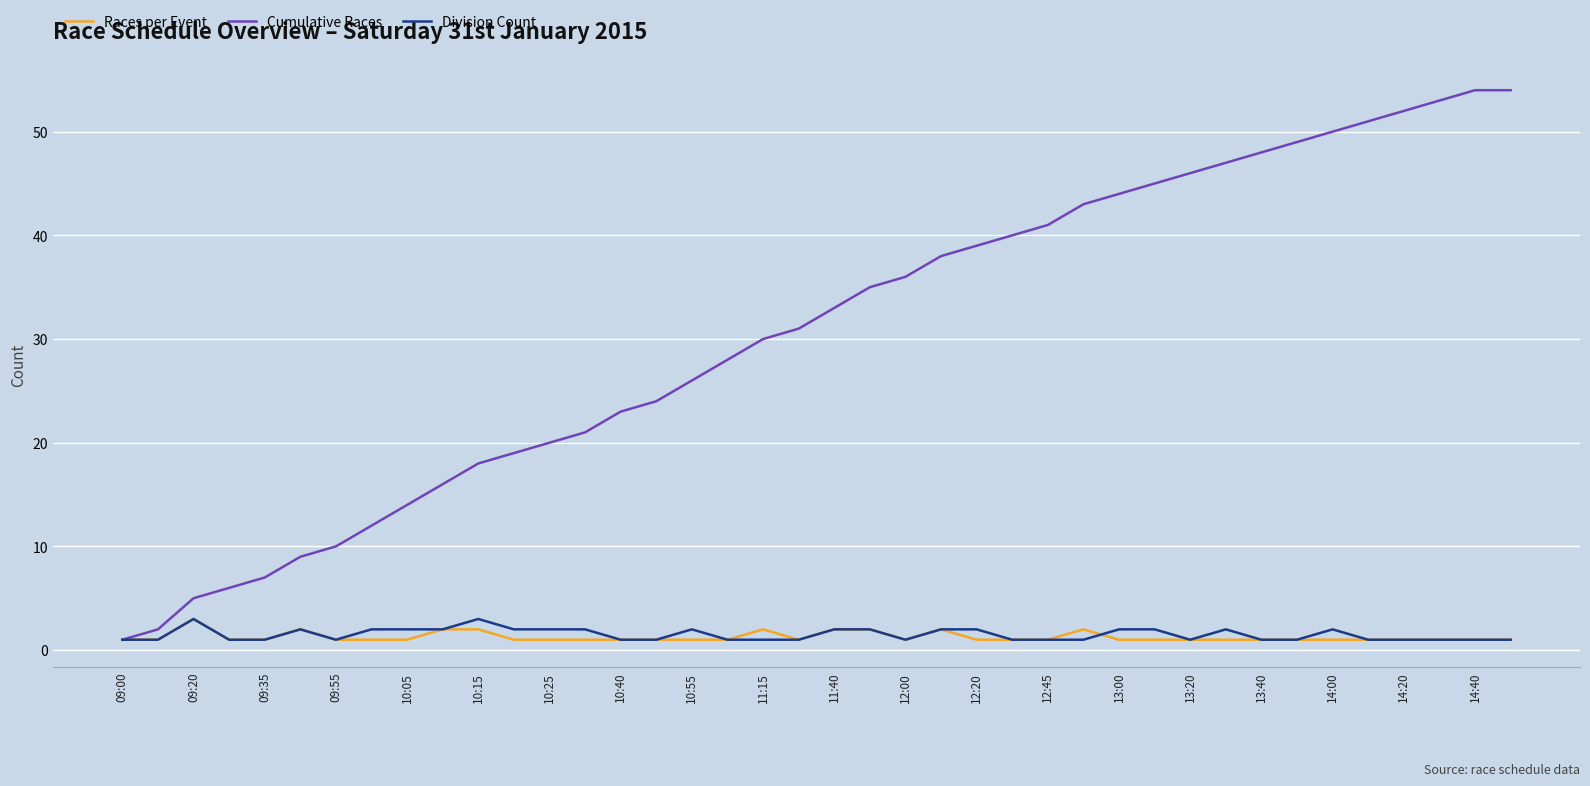

Is this an area chart (filled region under the line)?

No